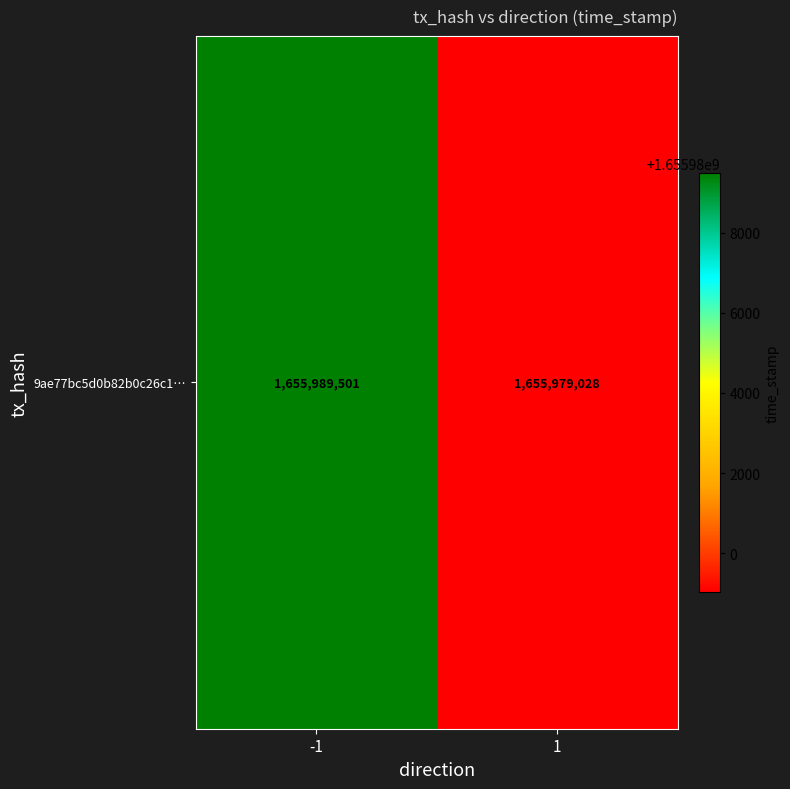

What is the approximate value at -1?

1655989501